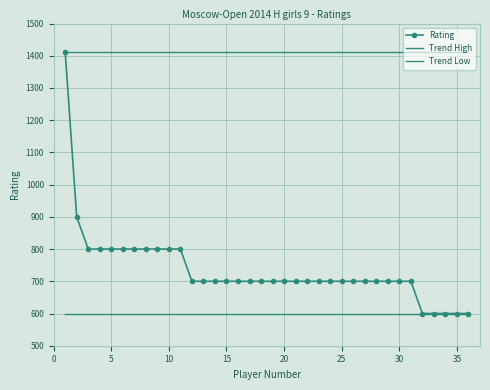

What is the greatest value displayed?

1412